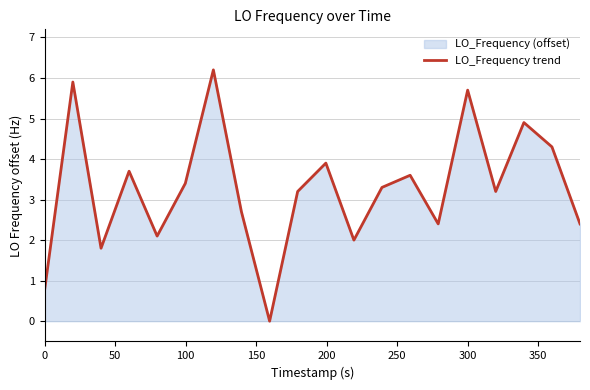

How many values are above zero?

19